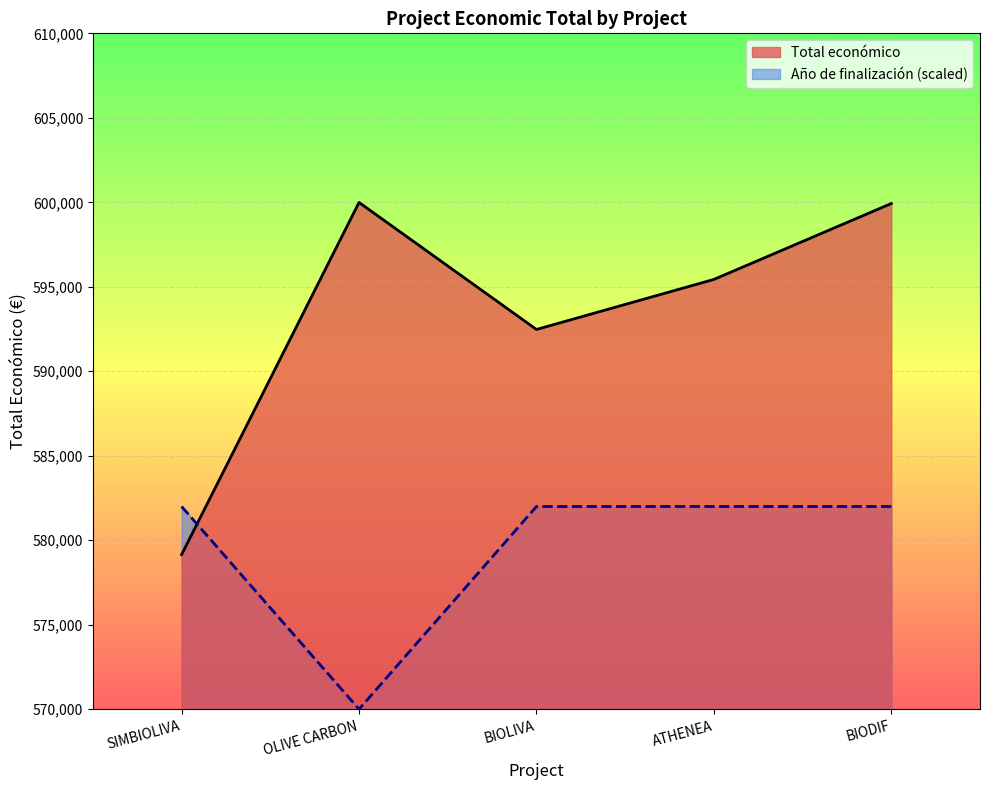

How many values exceed 595436?

2